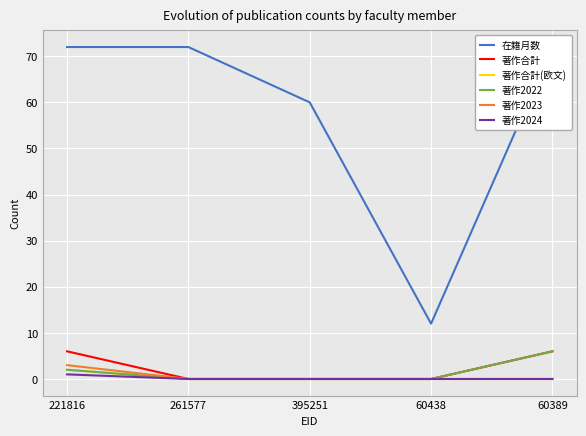

Count the 著作2024 values in the range 0 to 1.

5